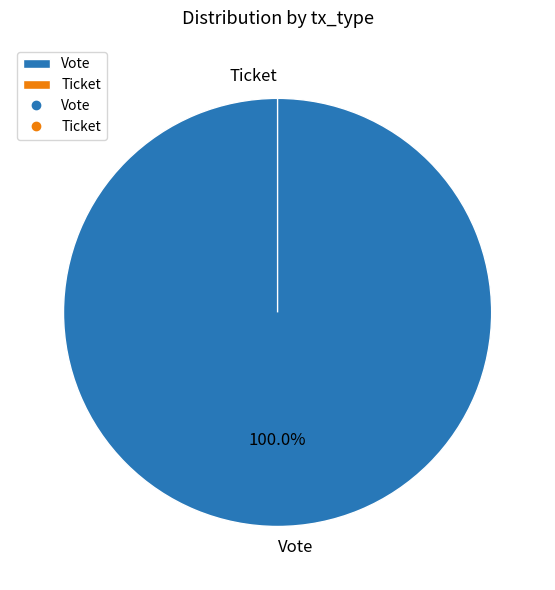

Rank the categories by value from highest to lowest.

Vote, Ticket